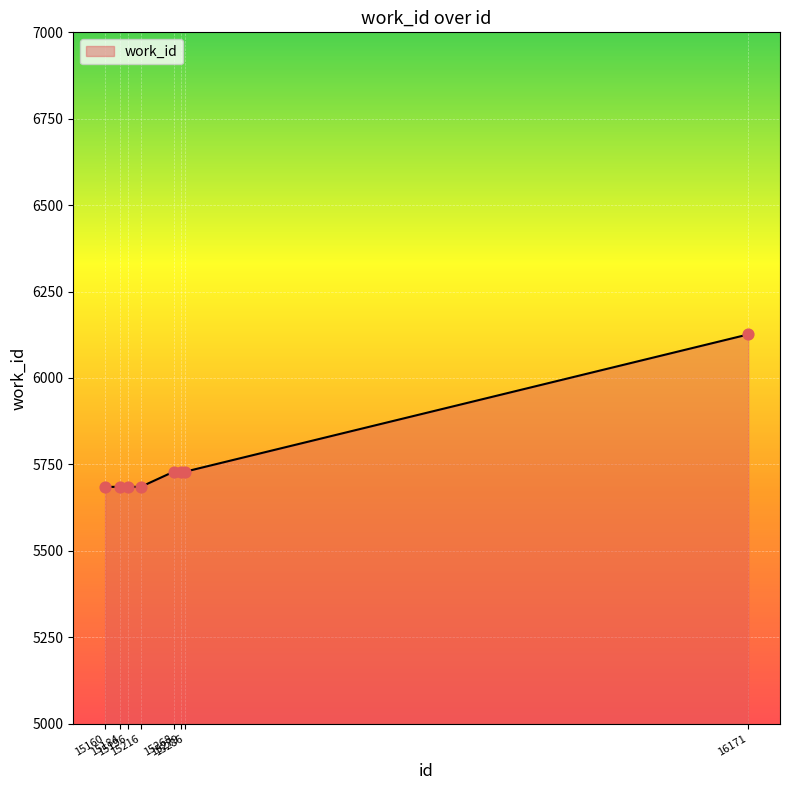

What is the greatest value displayed?

6126